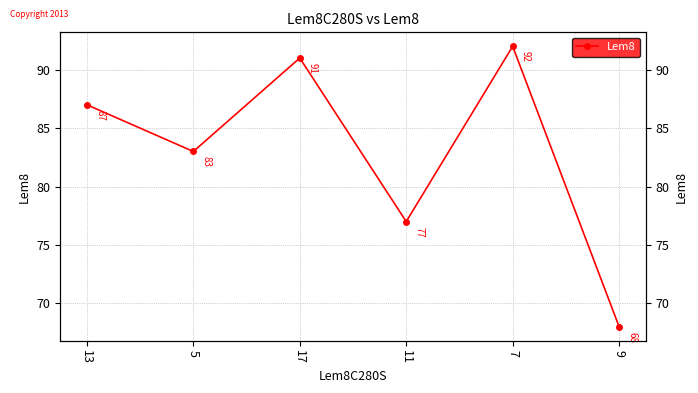

What is the minimum value shown in the chart?

68